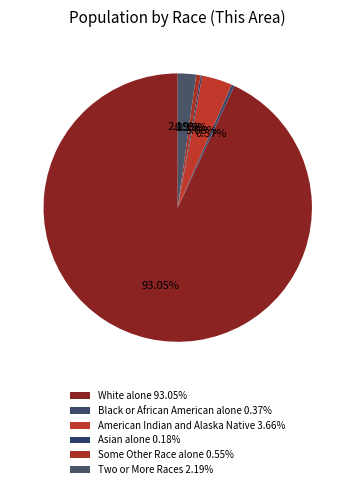

Is White alone the majority of the pie?

Yes